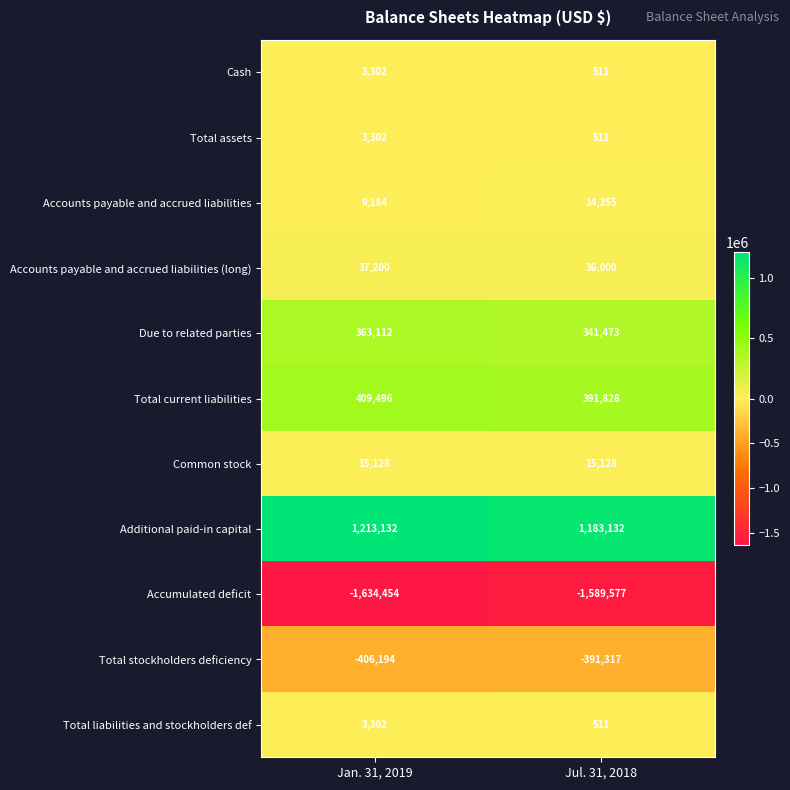

Which series has the widest spread of values?

Accumulated deficit